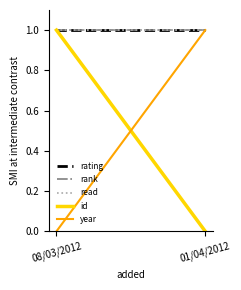

The value of rating at 08/03/2012 is 0. True or false?

False